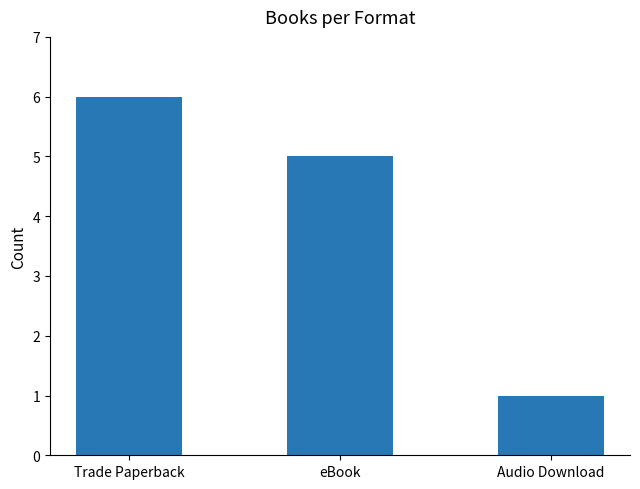

Approximately how many times larger is the value at Audio Download compared to eBook?

0.2